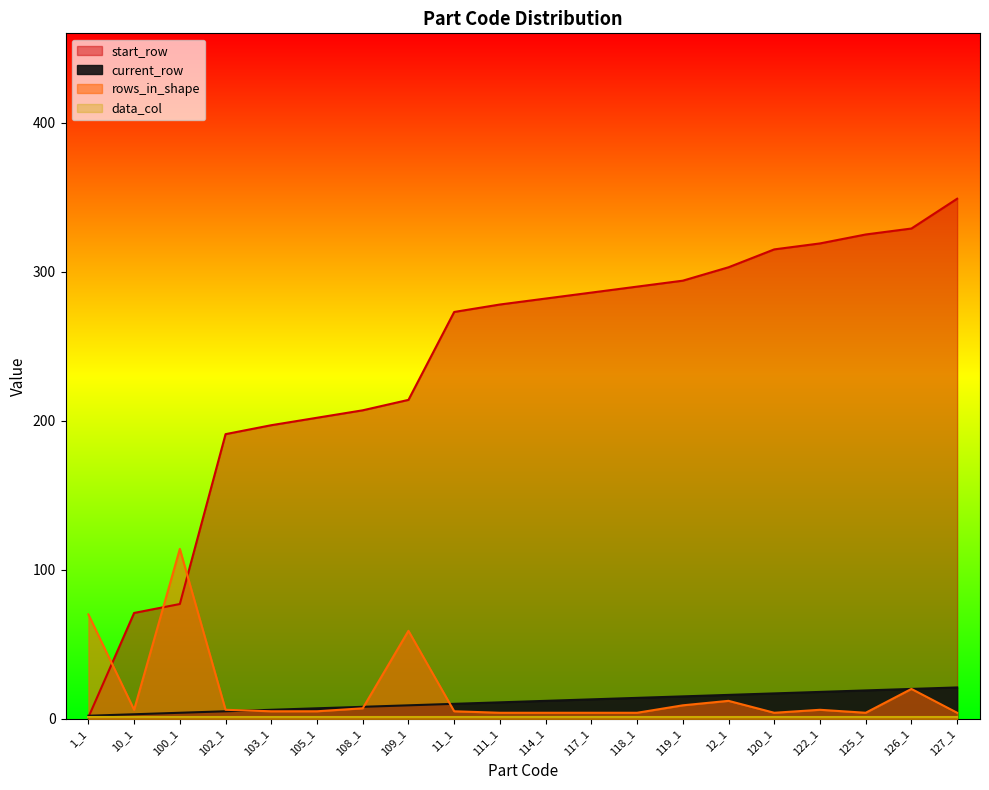

What is the maximum value for rows_in_shape?

114